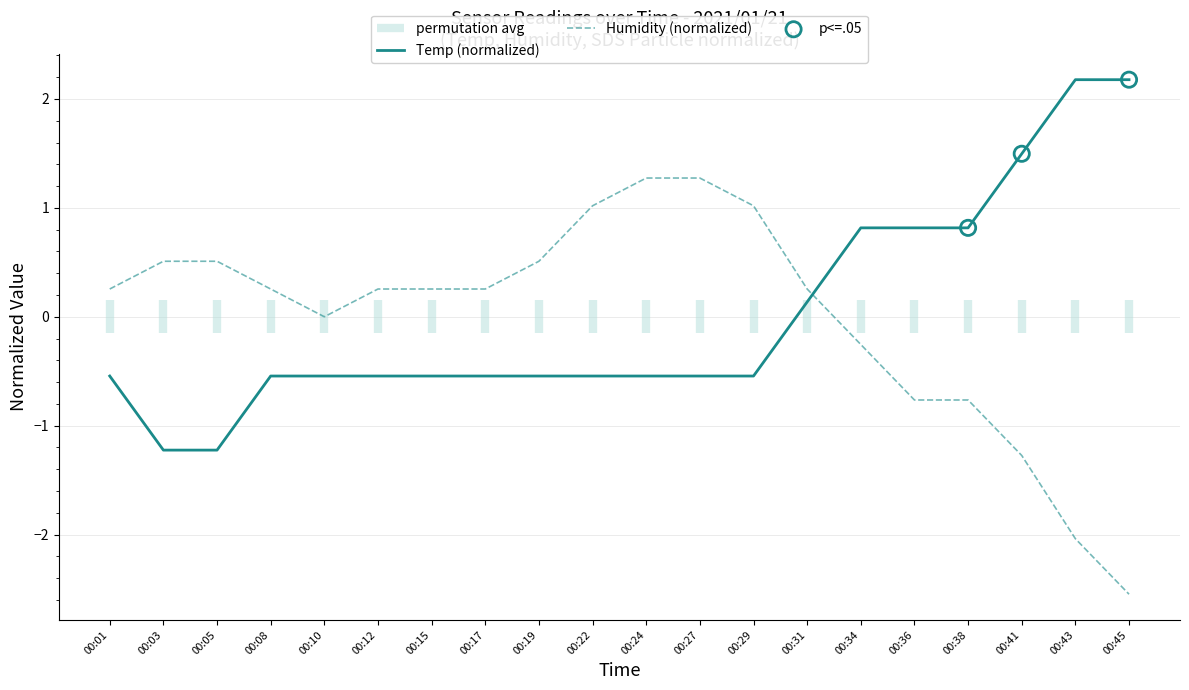

Is the value of Humidity (normalized) at 00:08 greater than the value of Temp (normalized) at 00:15?

Yes